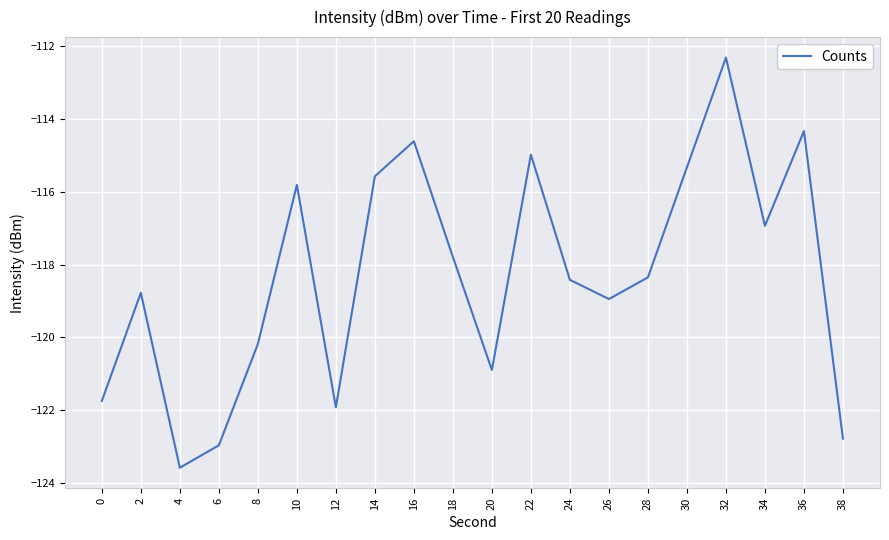

How many interior local valleys (lower than both neighbors) does the data have?

5